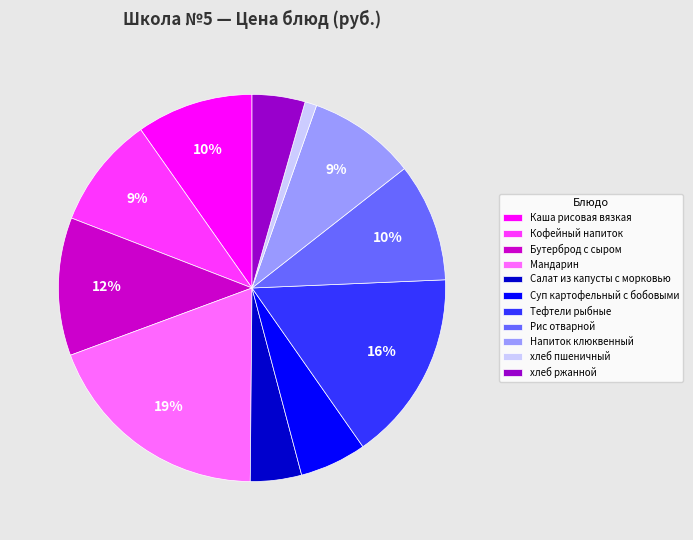

How many slices are in this pie chart?

11